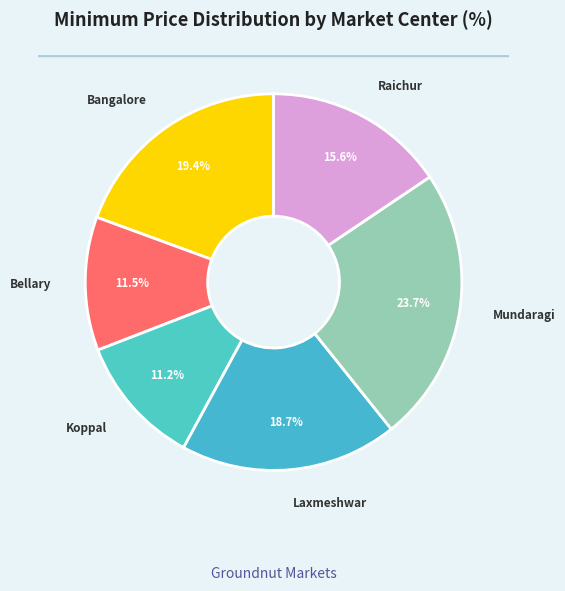

What is the largest slice in the pie chart?

Mundaragi